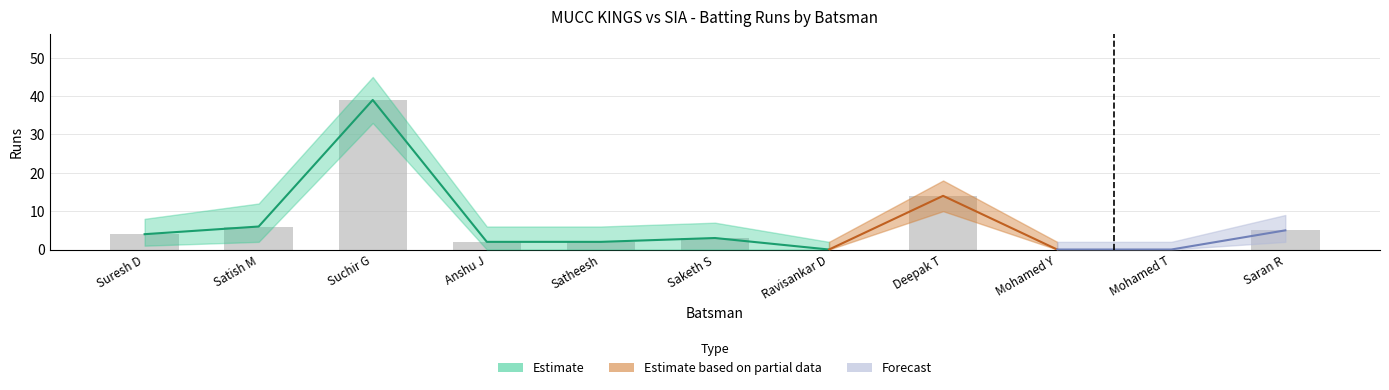

Count the number of values greater than 3.

5